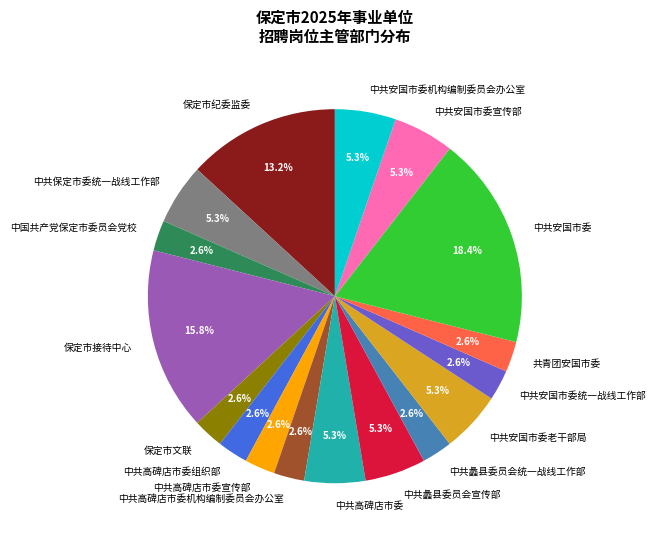

To the nearest percent, what is the average slice percentage?

6%